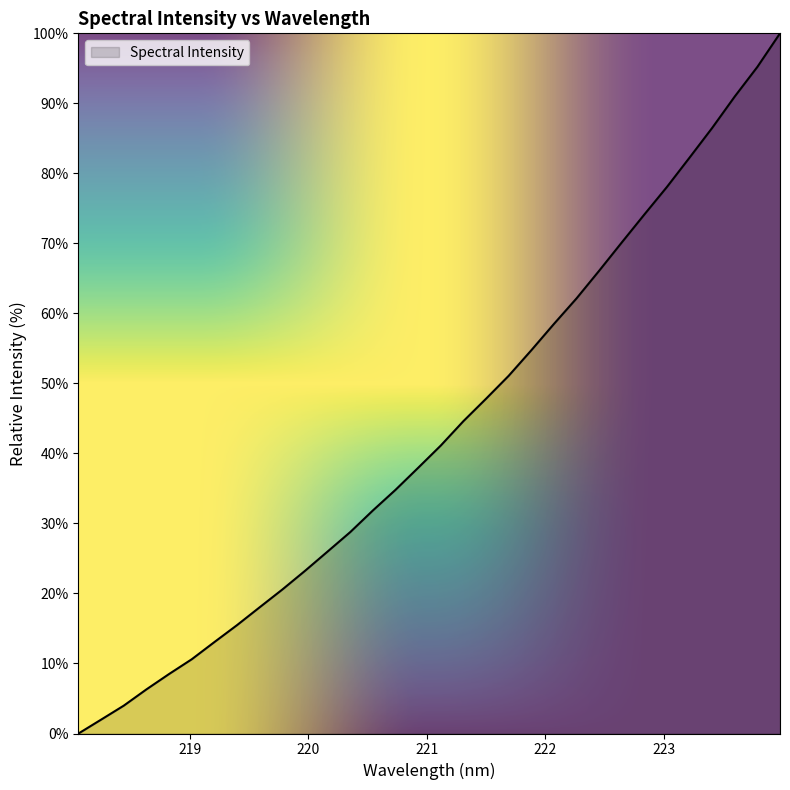

How many lines are shown in the chart?

1